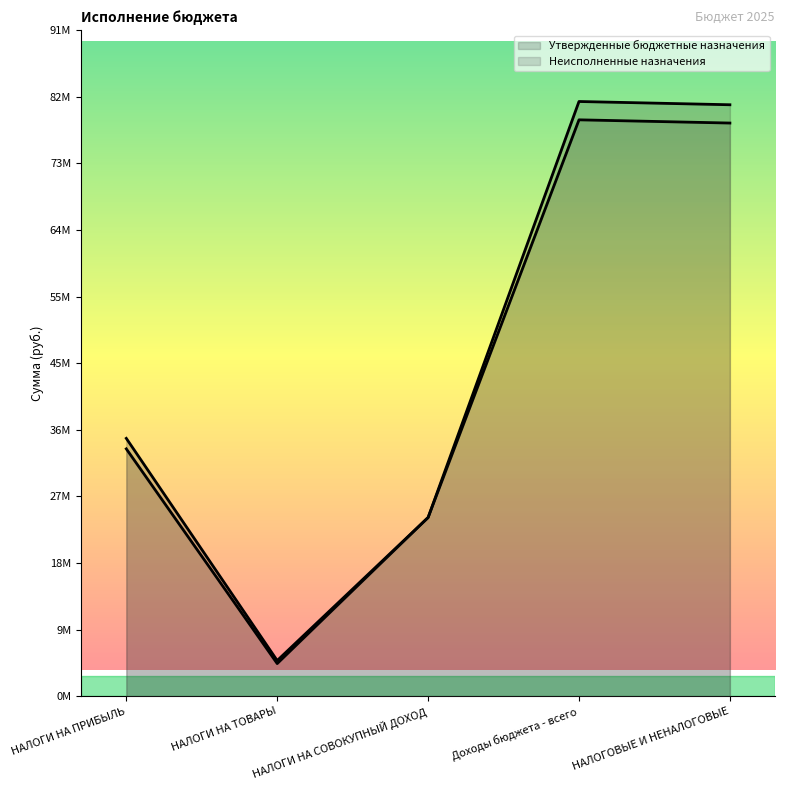

Reading right to left, transcribe all the data shown in this chart.

Утвержденные бюджетные назначения: НАЛОГОВЫЕ И НЕНАЛОГОВЫЕ=81501800.0	Доходы бюджета - всего=81950900.0	НАЛОГИ НА СОВОКУПНЫЙ ДОХОД=24628000.0	НАЛОГИ НА ТОВАРЫ=4913700.0	НАЛОГИ НА ПРИБЫЛЬ=35531300.0
Неисполненные назначения: НАЛОГОВЫЕ И НЕНАЛОГОВЫЕ=78981221.4	Доходы бюджета - всего=79424421.4	НАЛОГИ НА СОВОКУПНЫЙ ДОХОД=24628000.0	НАЛОГИ НА ТОВАРЫ=4497781.2	НАЛОГИ НА ПРИБЫЛЬ=34087126.4